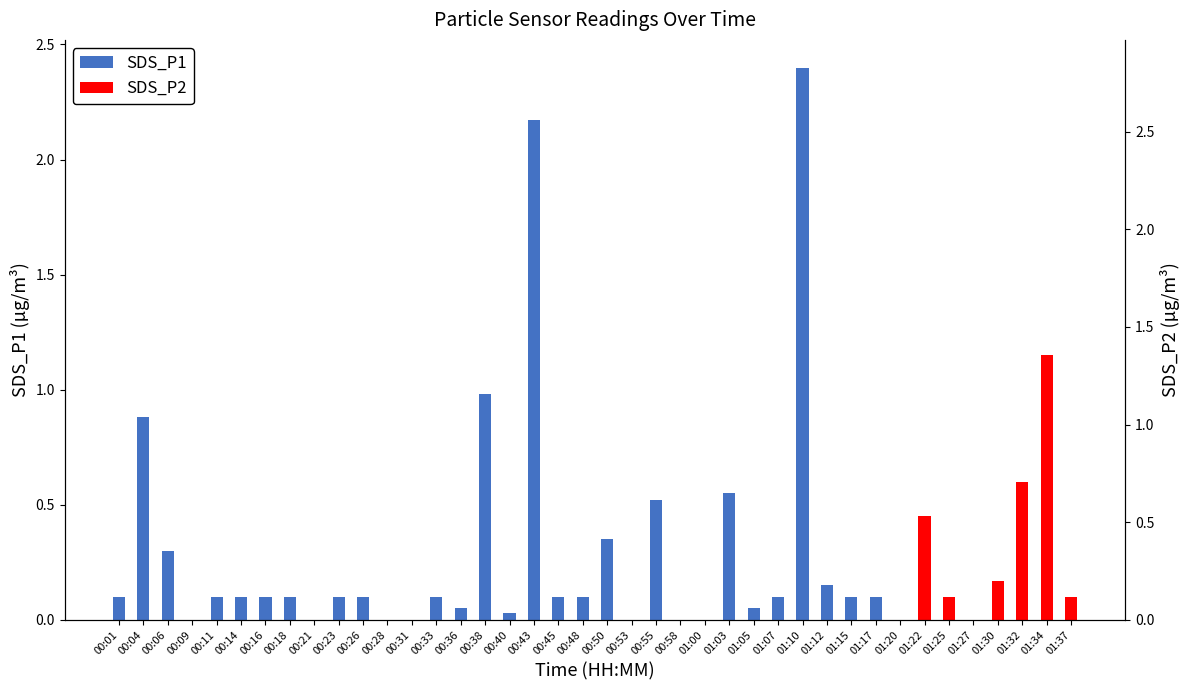

Which has a higher value, 01:25 or 00:48?

01:25